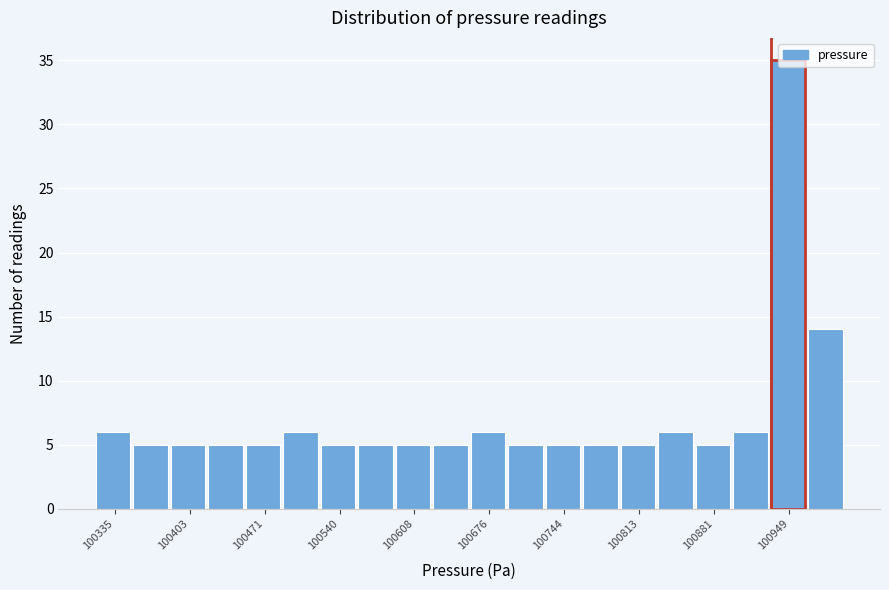

Around what value on the x-axis is the tallest bar? Give the approximate position of its centre, as read against the axis.

100950